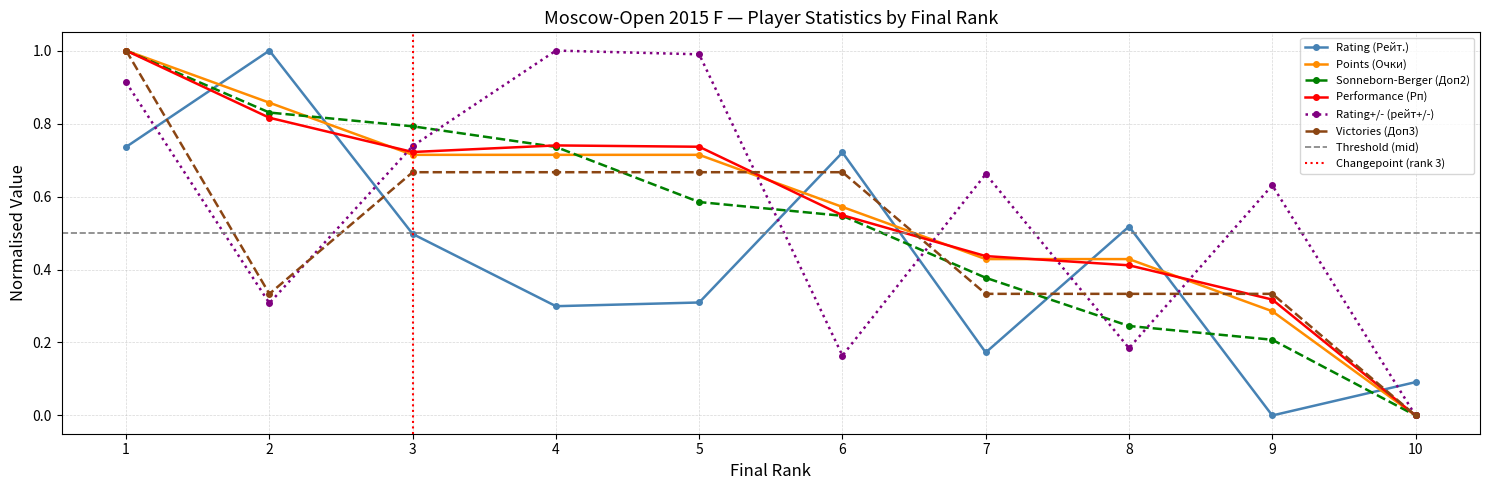

Which has a higher value, 6 or 1?

1